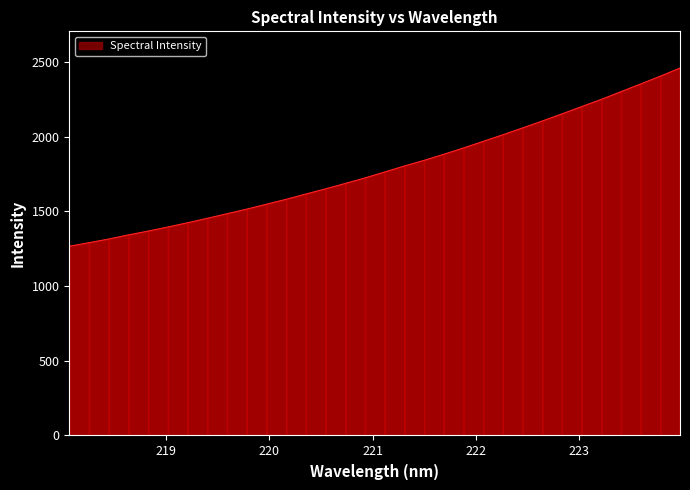

What is the smallest value displayed?

1267.3